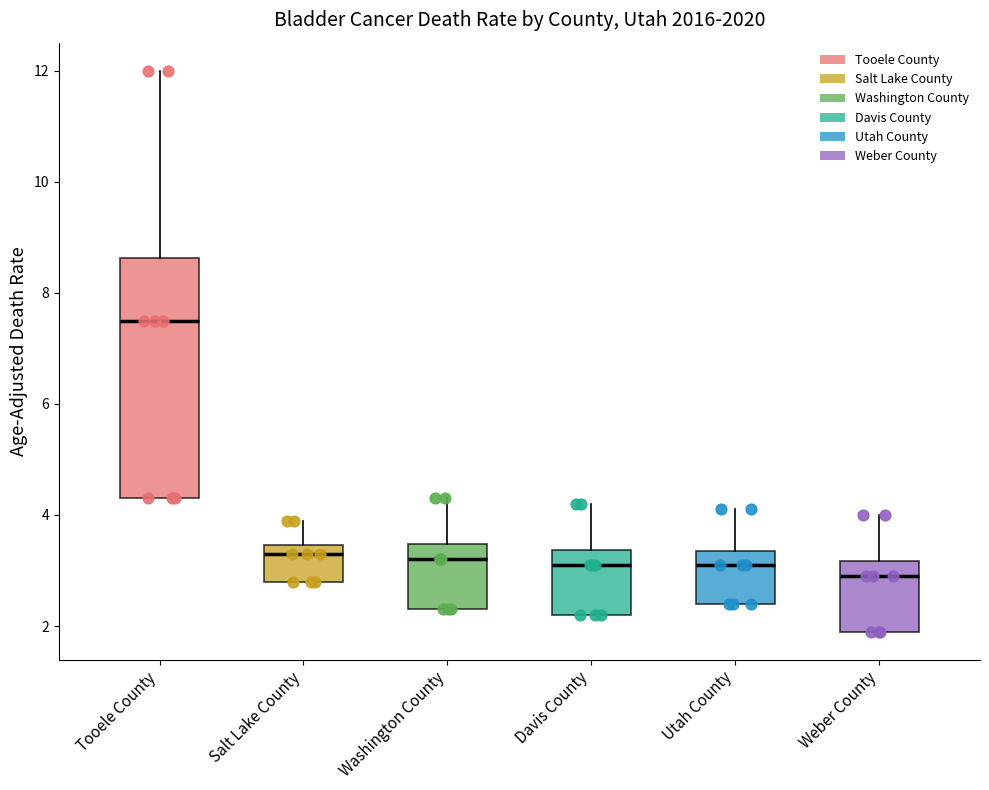

Reading left to right, read every box against the y-axis: the position of its median line, the range the box covers, and the ends of its whiskers. The values are not printed on the chart, so give them approximately, as read against the axis.

Tooele County: median 7.6, box 4.4 to 8.6, whiskers 4.4 to 12.0
Salt Lake County: median 3.4 (just below the box's upper edge), box 2.8 to 3.4, whiskers 2.8 to 4.0
Washington County: median 3.2, box 2.4 to 3.4, whiskers 2.4 to 4.4
Davis County: median 3.2, box 2.2 to 3.4, whiskers 2.2 to 4.2
Utah County: median 3.2, box 2.4 to 3.4, whiskers 2.4 to 4.2
Weber County: median 3.0, box 2.0 to 3.2, whiskers 2.0 to 4.0